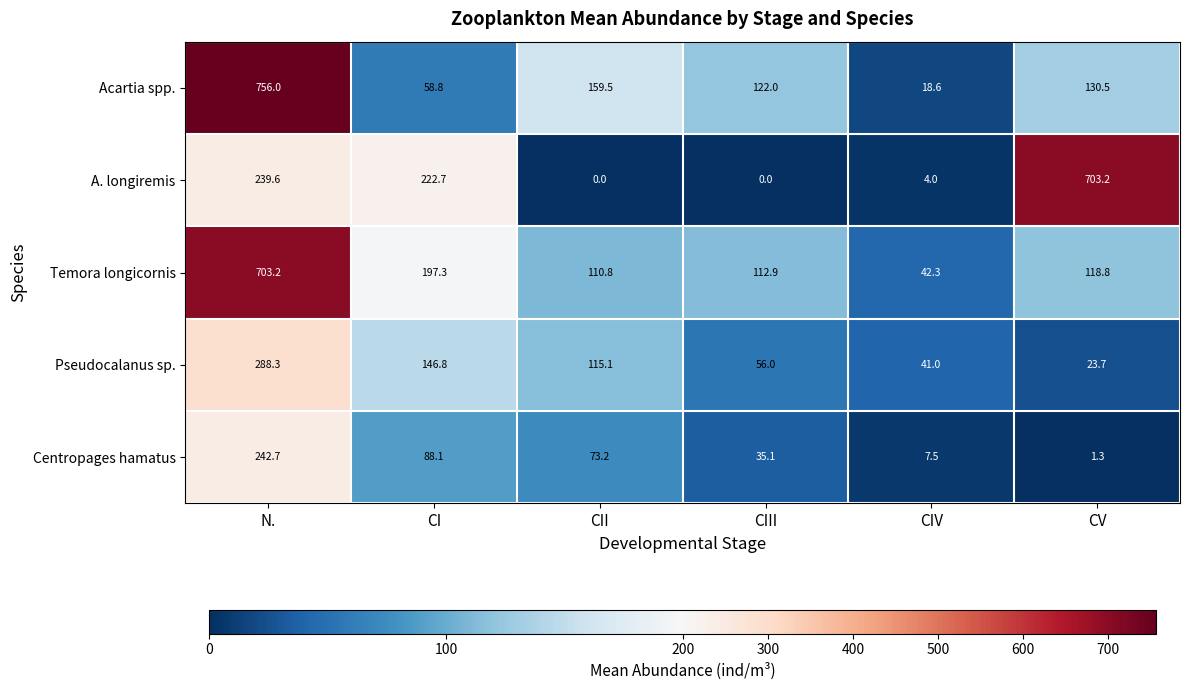

How many data points does each series have?

6